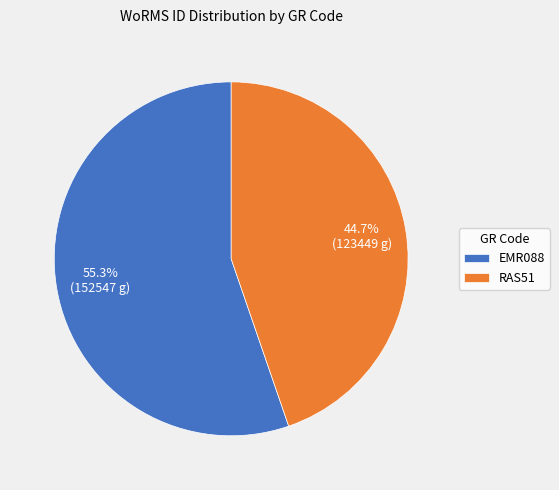

How many segments does this pie chart have?

2